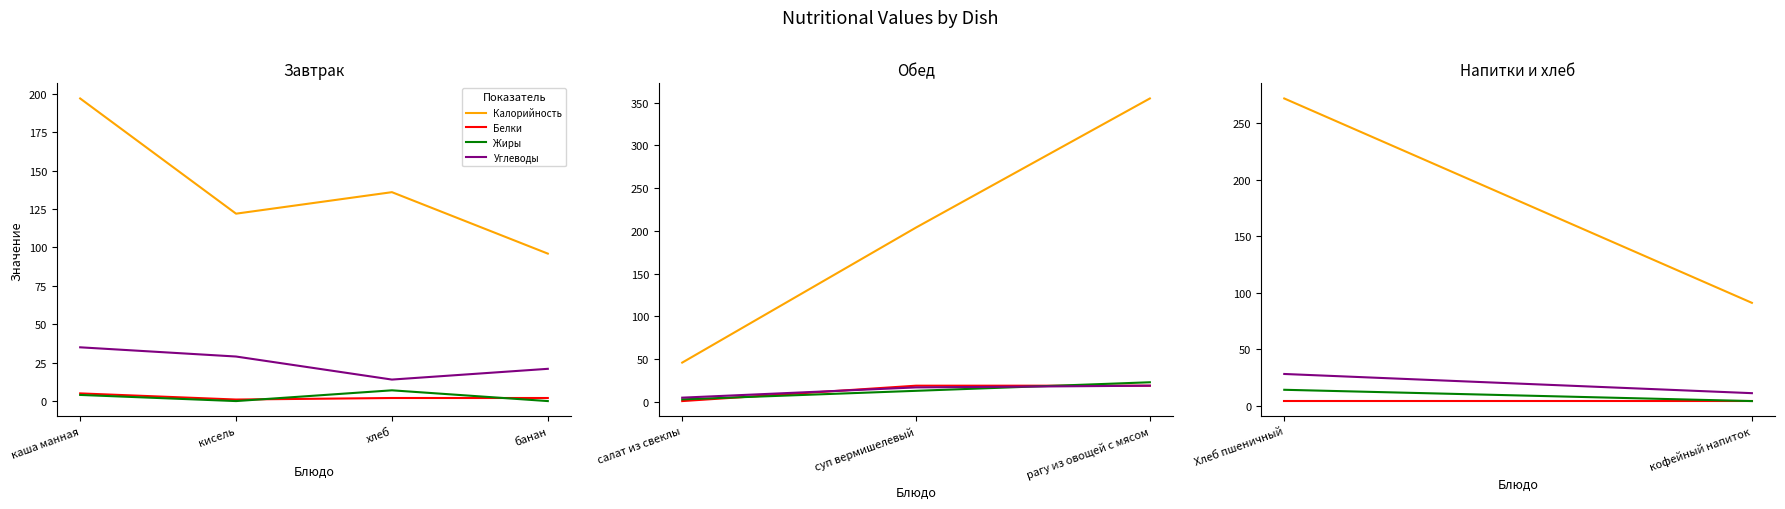

How many lines are shown in the chart?

4